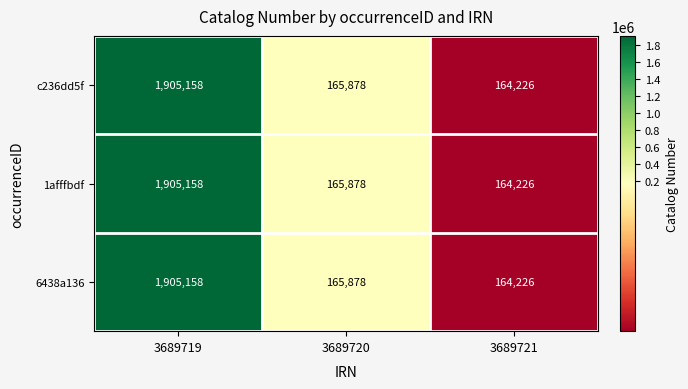

What is the difference between the 1afffbdf values at 3689720 and 3689721?

1652